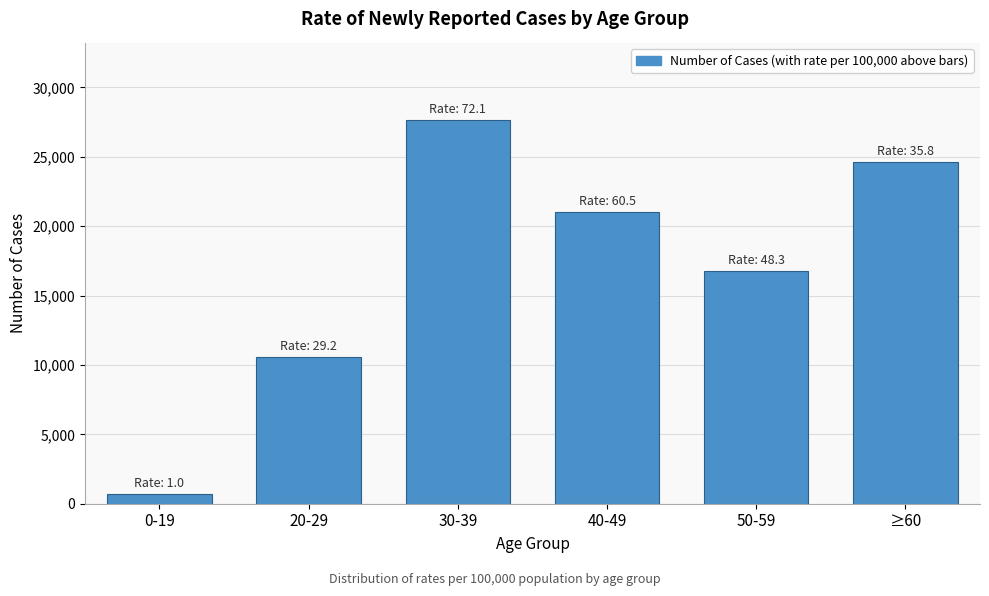

Reading left to right, list all the values displayed in this chart.

0-19=688	20-29=10610	30-39=27671	40-49=21009	50-59=16776	≥60=24610